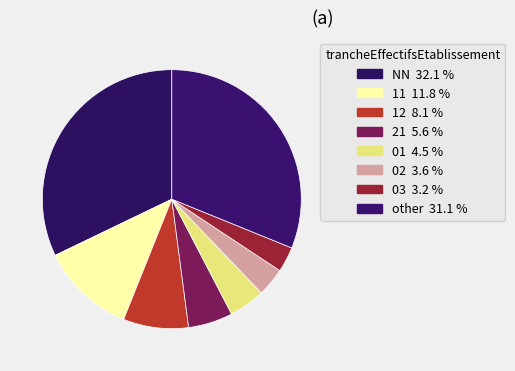

Which has a higher value, NN or 01?

NN